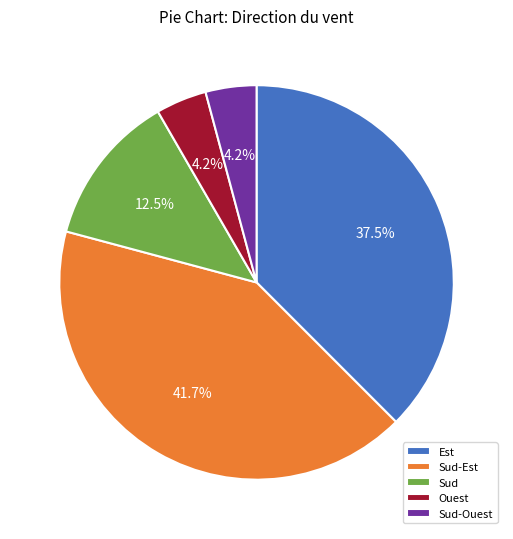

Is Sud-Est the majority of the pie?

No